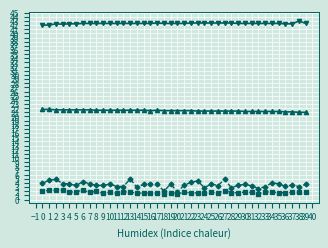

What is the spread (max minus min) of values at 37?

40.6